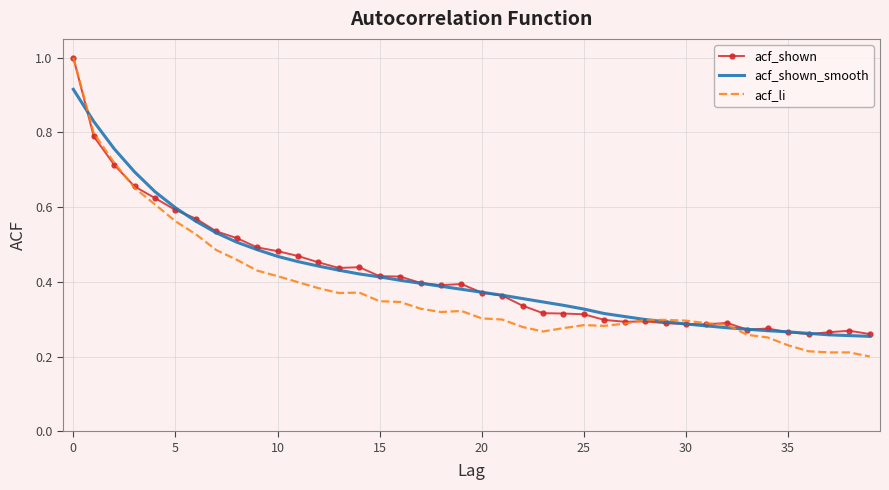

What are all the series names shown in the legend?

acf_shown, acf_shown_smooth, acf_li